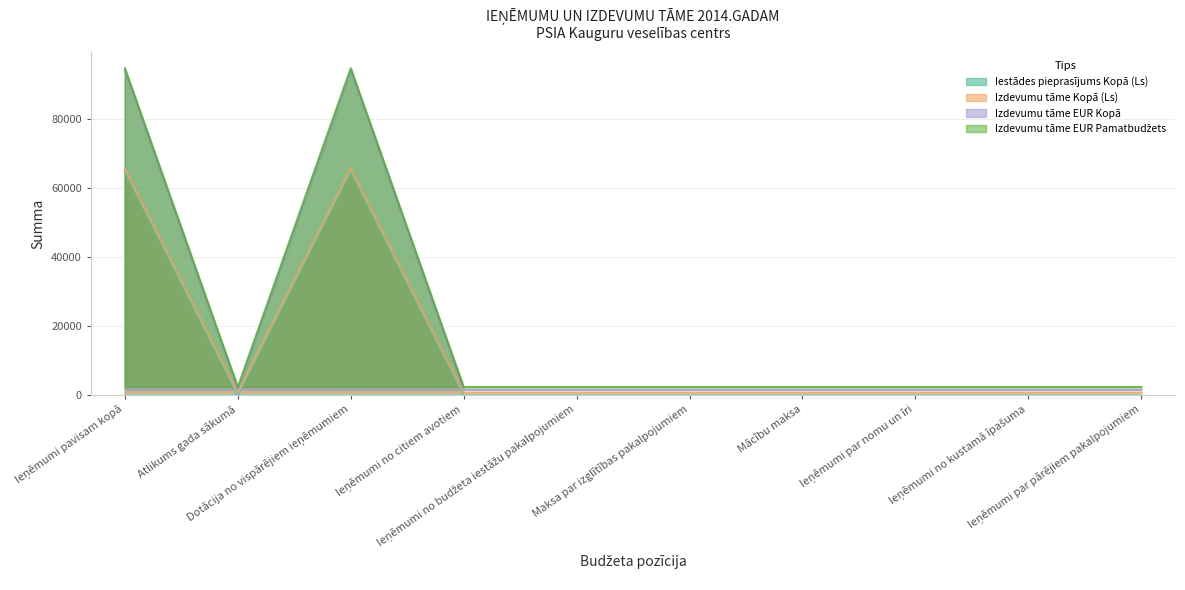

Is it true that Izdevumu tāme EUR Pamatbudžets equals 111200 at Ieņēmumi pavisam kopā?

False